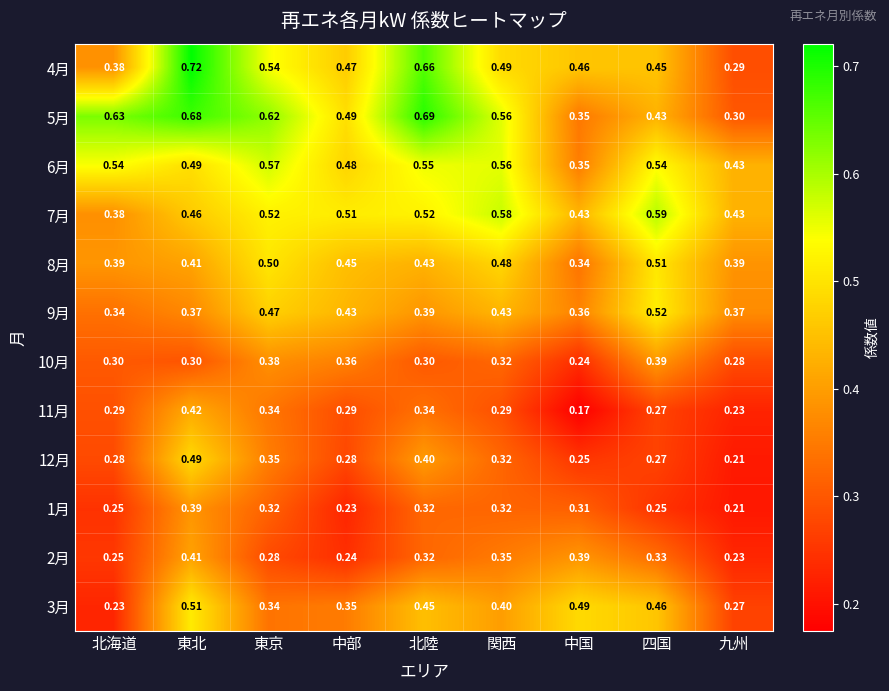

What is the spread (max minus min) of values at 中国?

0.3